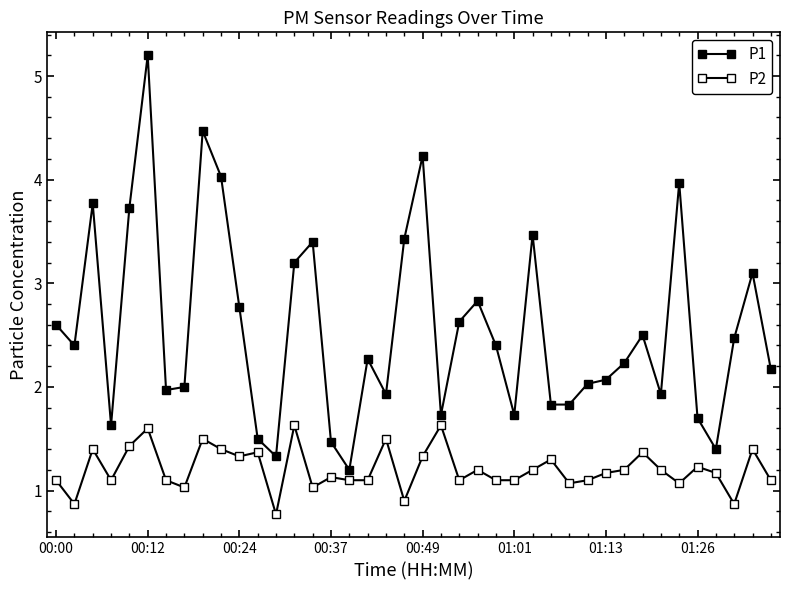

How many series are shown in this chart?

2